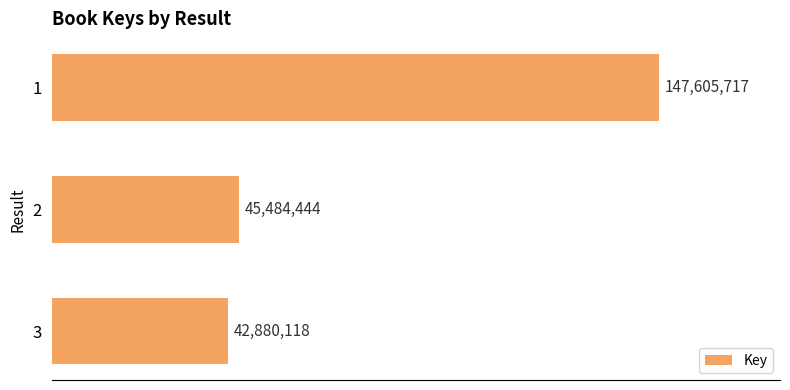

Are the bars horizontal?

Yes